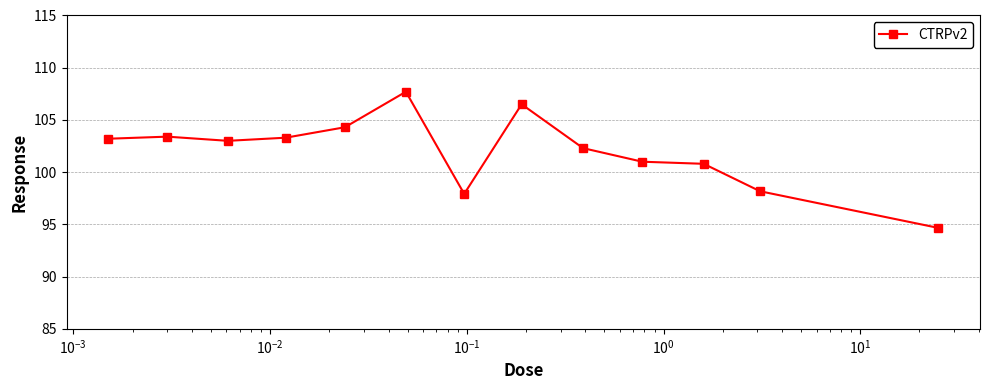

What is the minimum value shown in the chart?

94.7